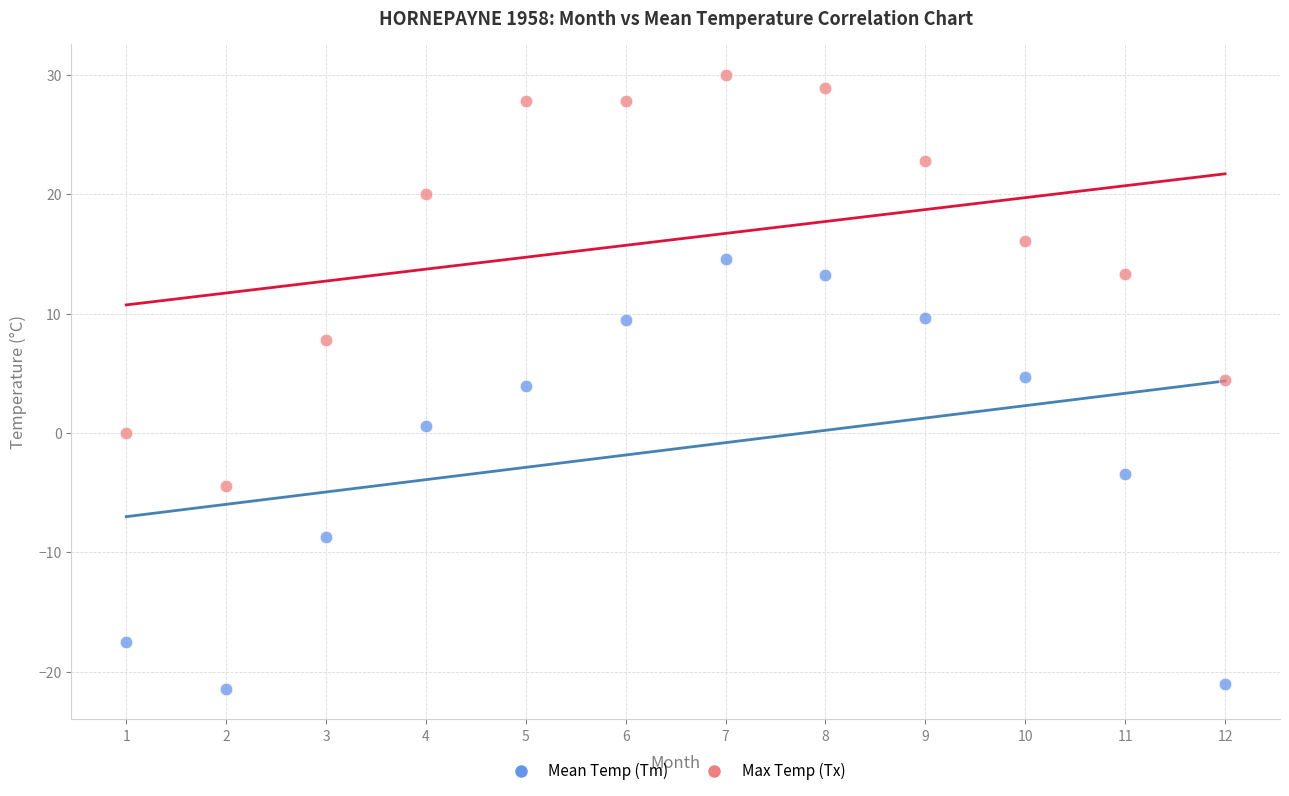

Which series reaches the minimum Y coordinate?

Mean Temp (Tm)